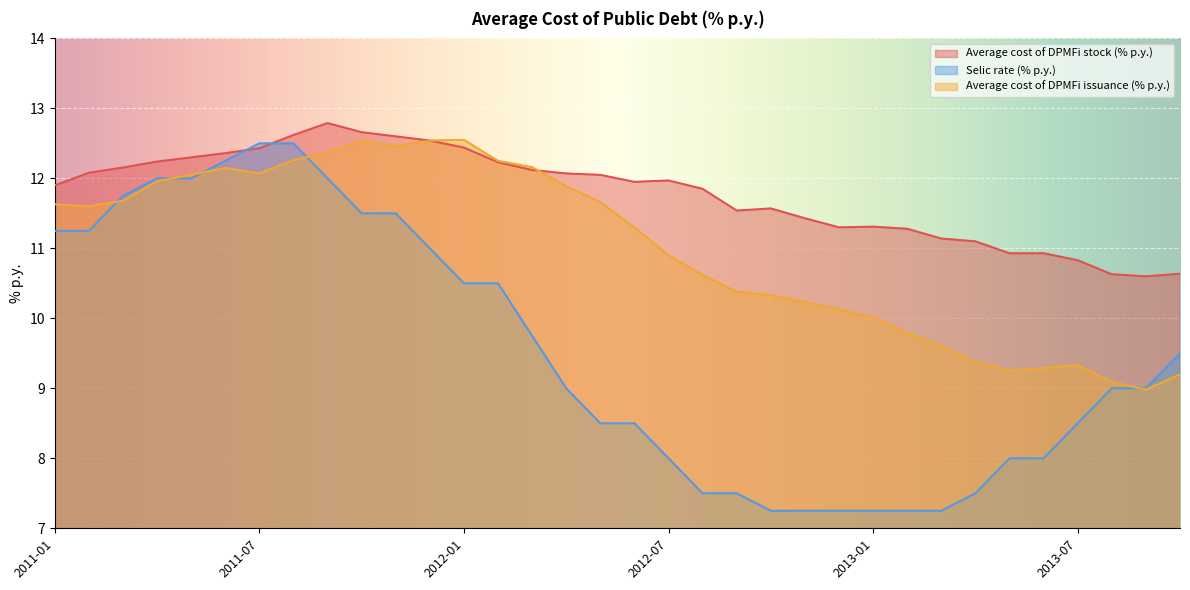

Which series has the largest total across all categories?

Average cost of DPMFi stock (% p.y.)